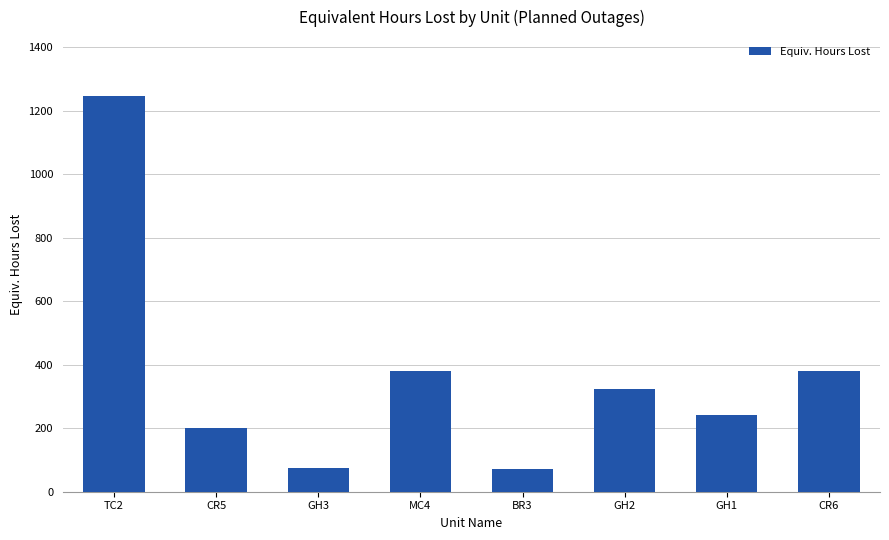

What is the difference between the maximum and minimum values?

1172.2